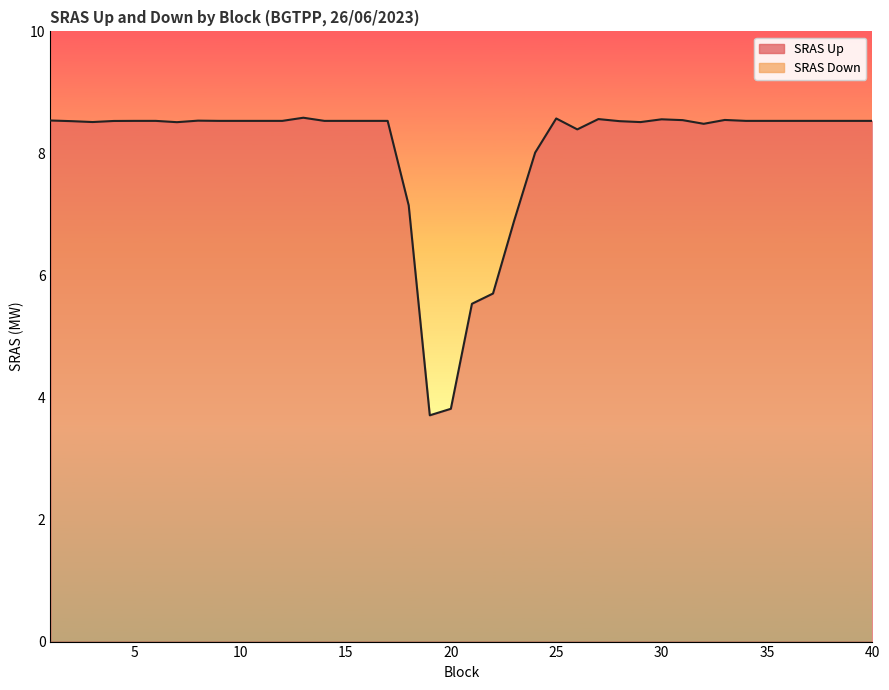

Which has a higher value, 19 or 30?

30